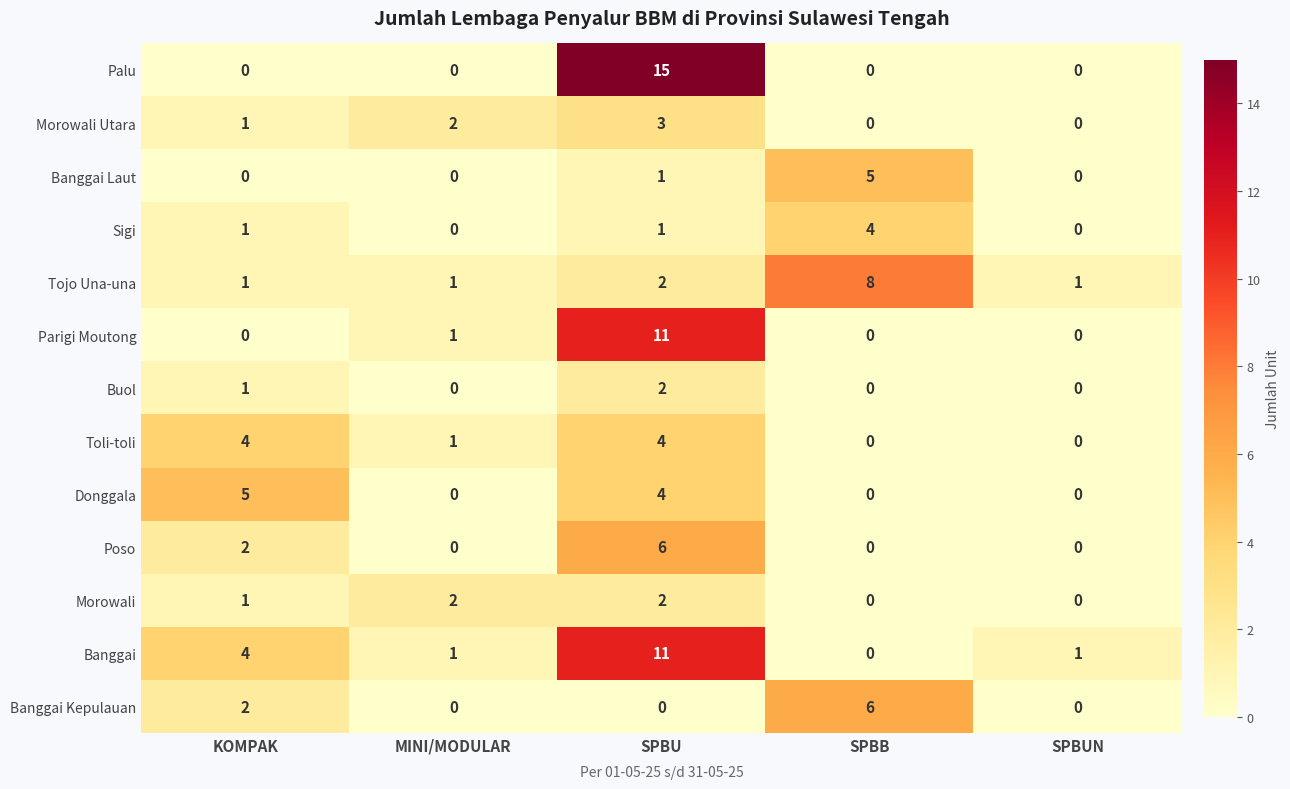

Where does the Toli-toli series first go above 1?

KOMPAK